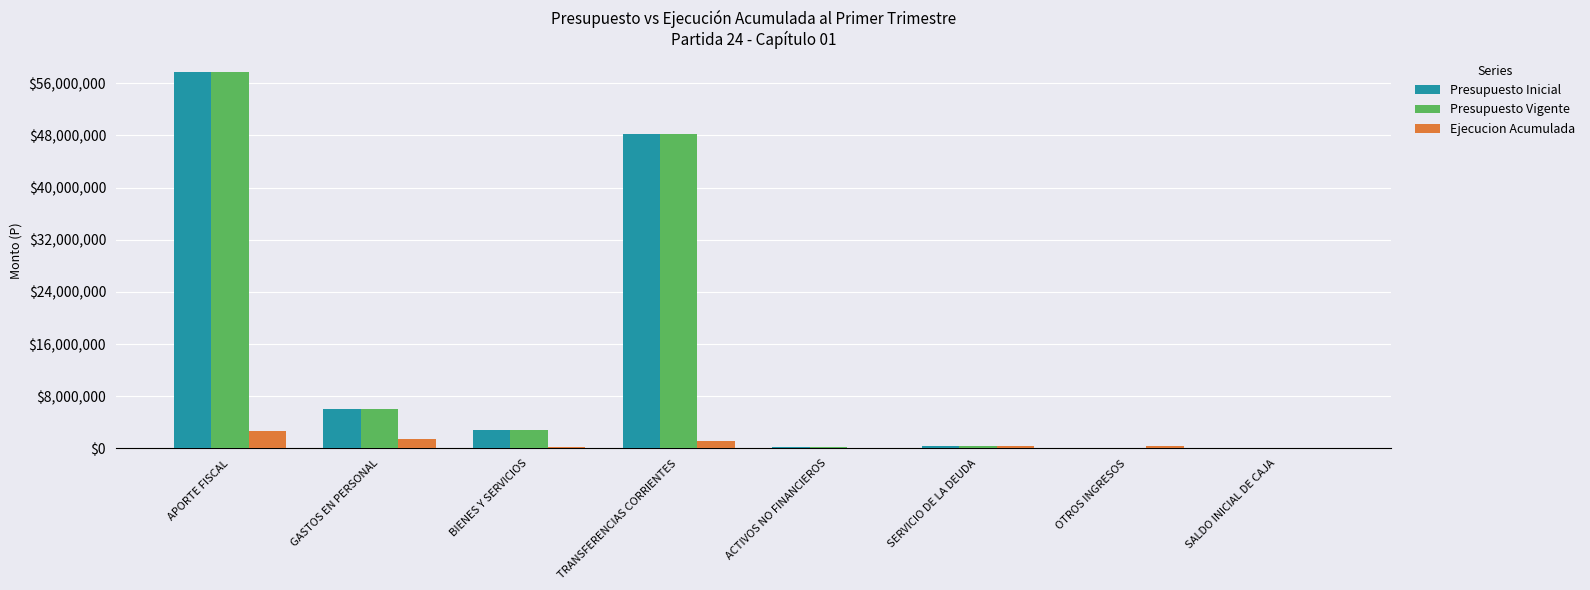

Where does the Ejecucion Acumulada series first go above 367558?

APORTE FISCAL